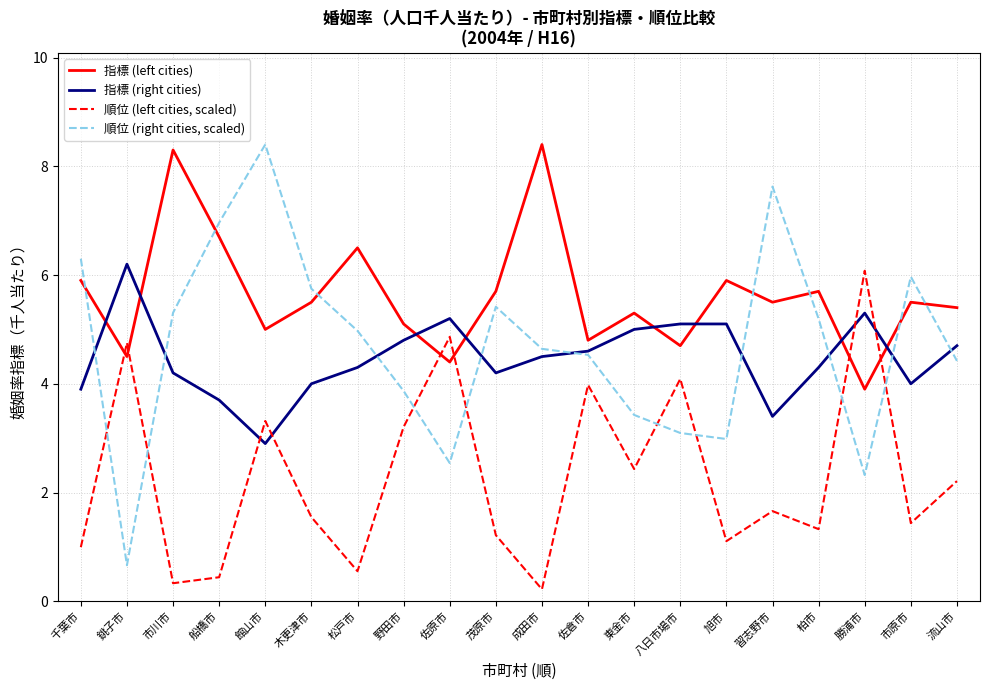

What is the sum of the 順位 (right cities, scaled) values at 旭市 and 柏市?

8.2